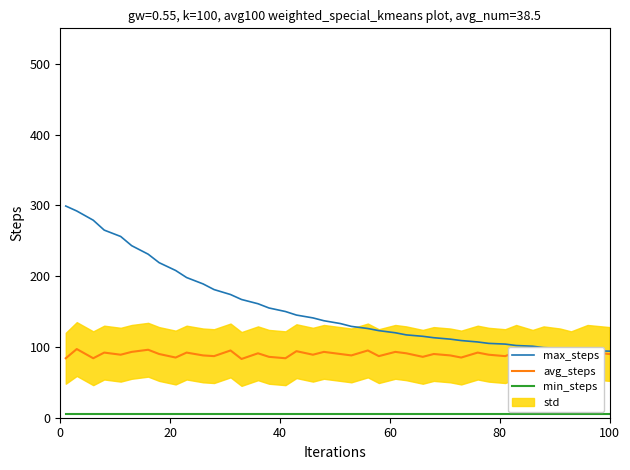

What is the lowest value of the max_steps series?

94